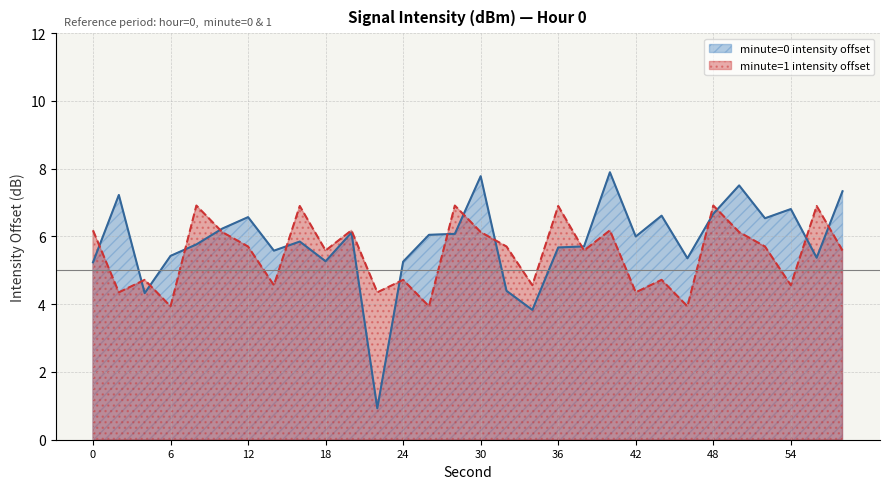

What is the sum of all minute=1 intensity offset values?

164.9